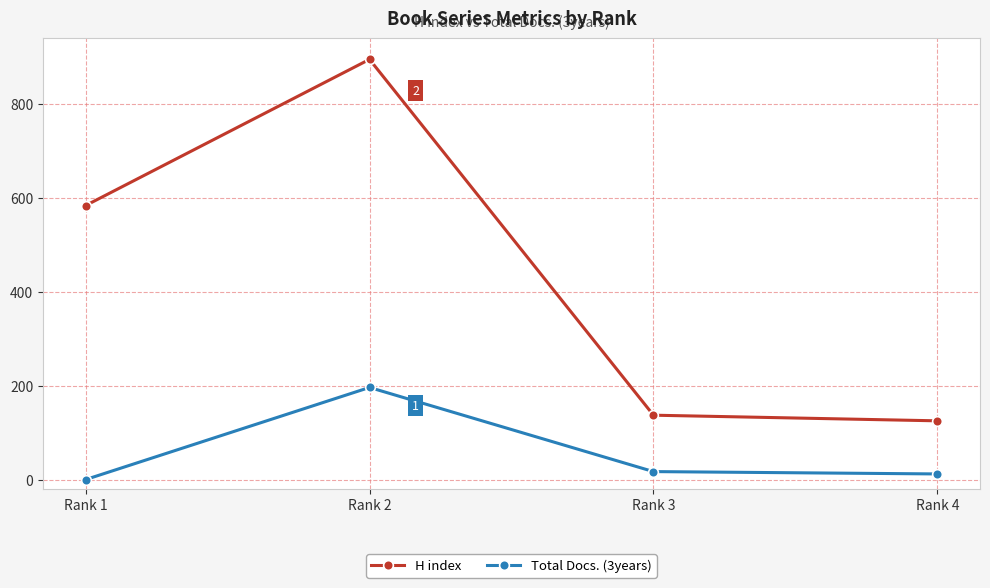

Which series has the widest spread of values?

H index